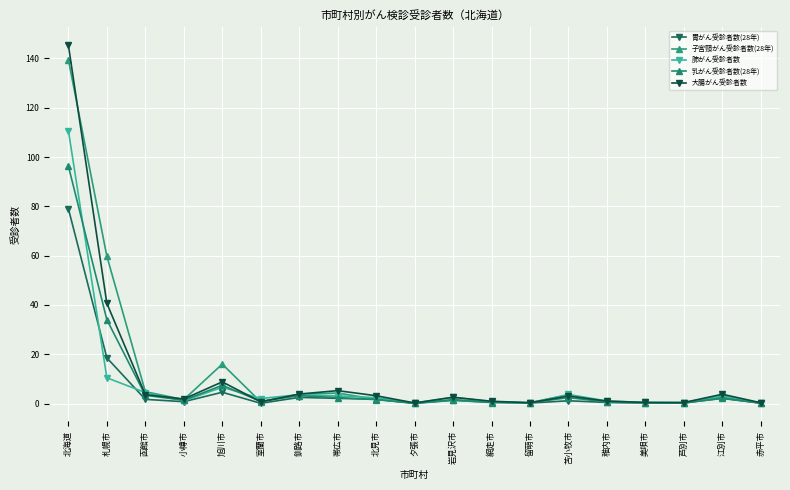

What is the label of the 3rd point from the right?

芦別市